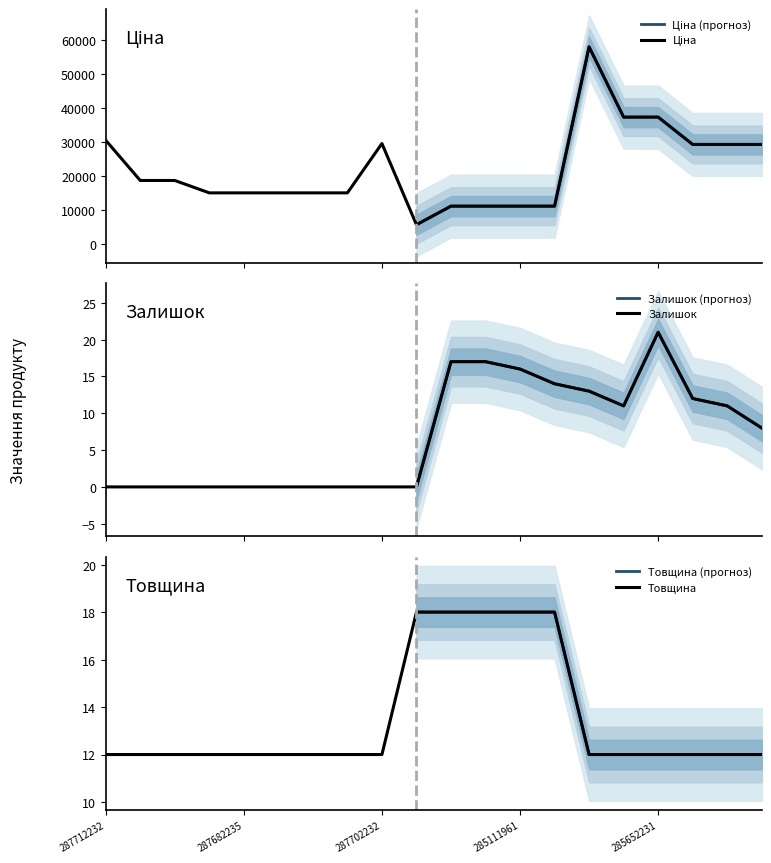

Reading left to right, what are all the values shown in this chart?

Ціна: 287712232=30512.3	287692233=18671.5	287692231=18671.5	287682236=15019.2	287682235=15019.2	287682234=15019.2	287682233=15019.2	287682231=15019.2	287702232=29548.9	10832185=5636.0	285112220=11113.6	285112217=11113.6	285111961=11113.6	285111912=11113.6	285662232=58037.0	285652233=37343.0	285652231=37343.0	285642236=29294.9	285642235=29294.9	285642234=29294.9
Залишок: 287712232=0.0	287692233=0.0	287692231=0.0	287682236=0.0	287682235=0.0	287682234=0.0	287682233=0.0	287682231=0.0	287702232=0.0	10832185=0.0	285112220=17.0	285112217=17.0	285111961=16.0	285111912=14.0	285662232=13.0	285652233=11.0	285652231=21.0	285642236=12.0	285642235=11.0	285642234=8.0
Товщина: 287712232=12.0	287692233=12.0	287692231=12.0	287682236=12.0	287682235=12.0	287682234=12.0	287682233=12.0	287682231=12.0	287702232=12.0	10832185=18.0	285112220=18.0	285112217=18.0	285111961=18.0	285111912=18.0	285662232=12.0	285652233=12.0	285652231=12.0	285642236=12.0	285642235=12.0	285642234=12.0